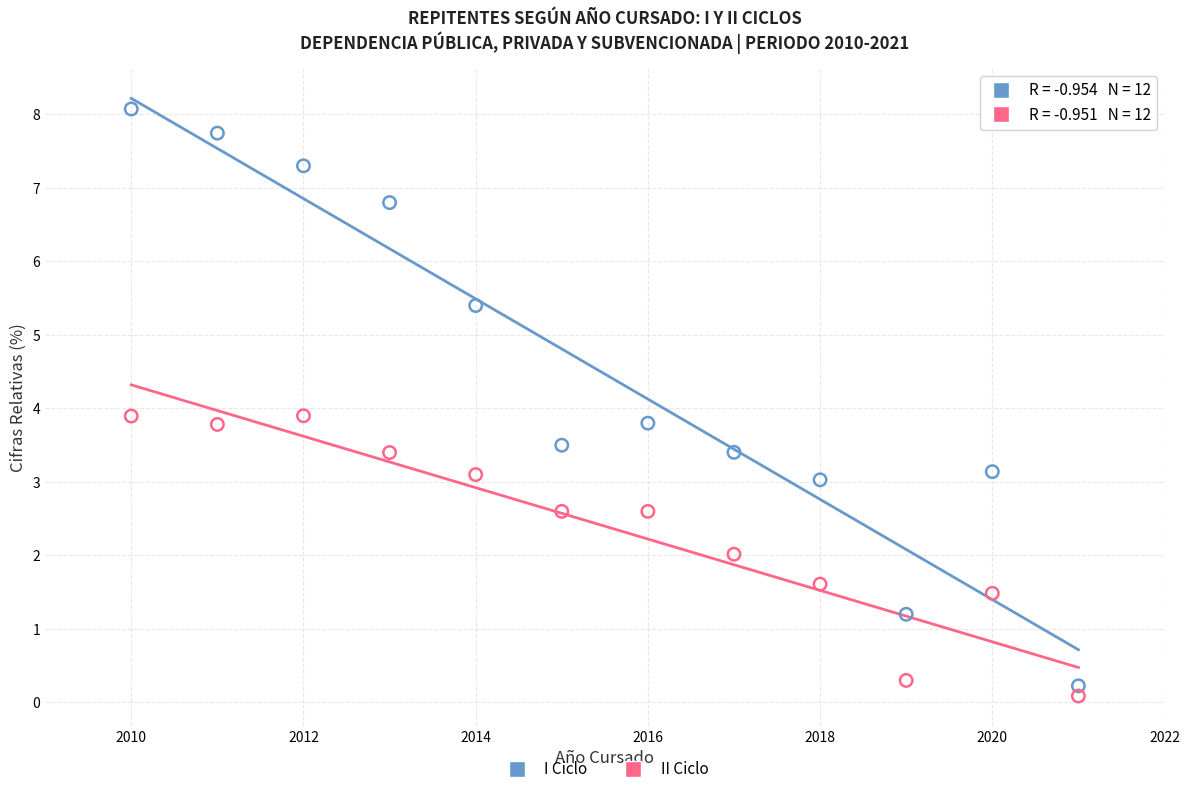

Which series has the largest Y range (max minus min)?

I Ciclo